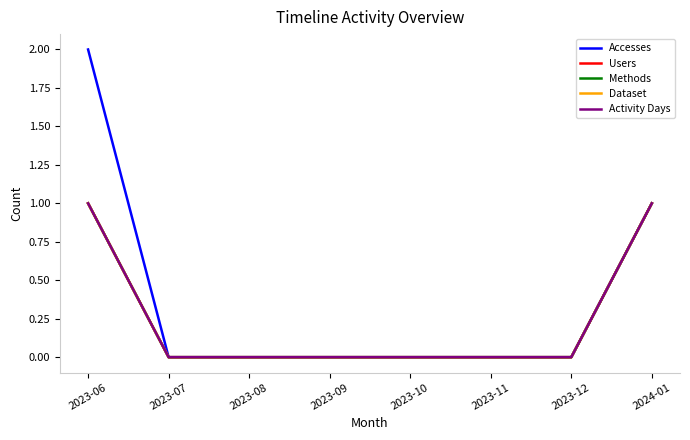

At which label is Activity Days closest to 0?

2023-07